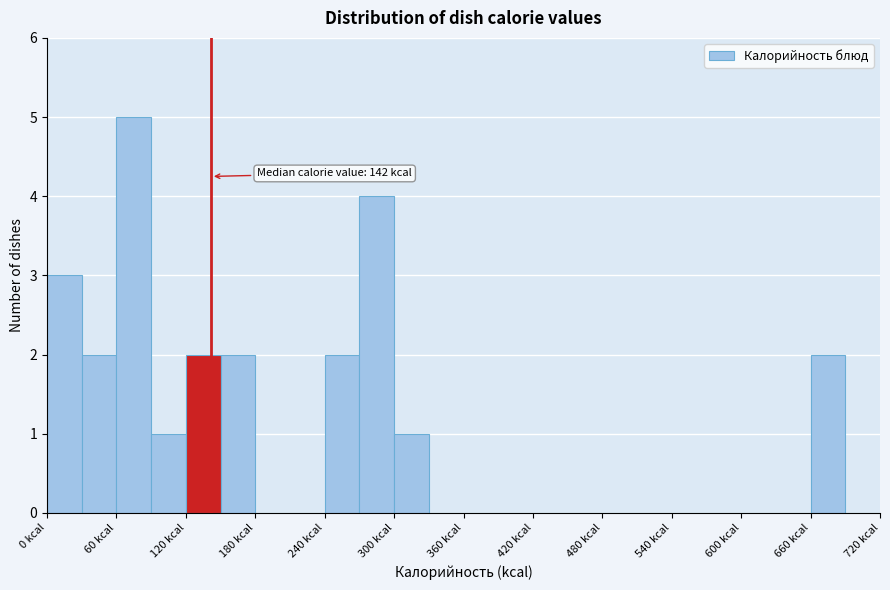

Read against the x-axis, roughly where is the centre of the tallest bar?

80